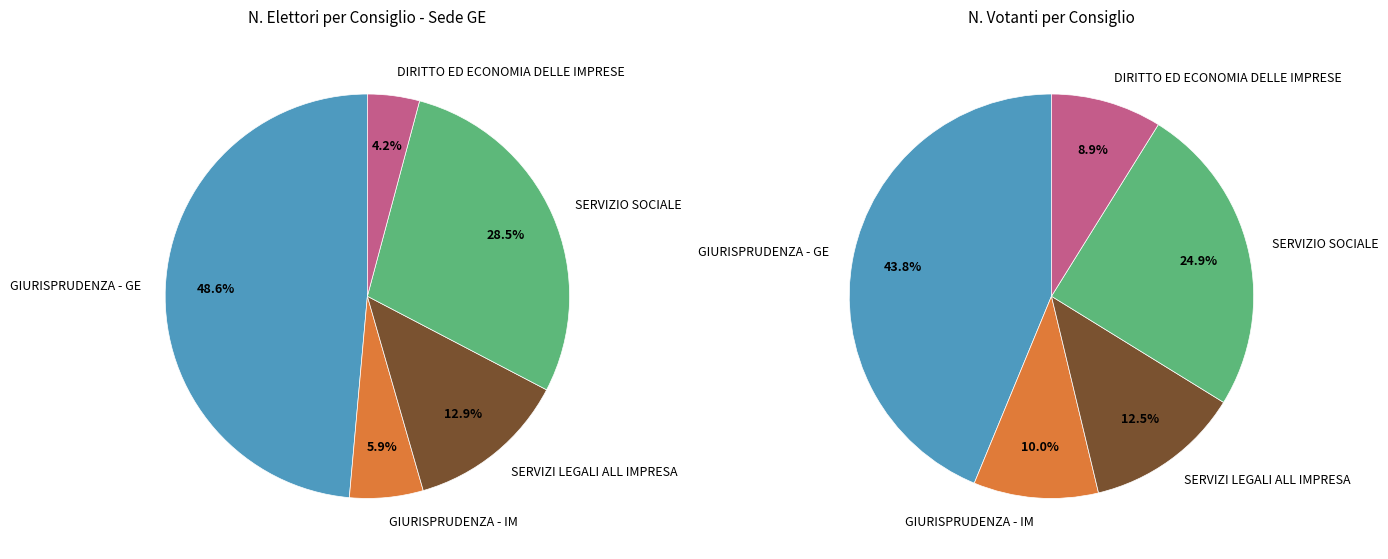

How many segments does this pie chart have?

5